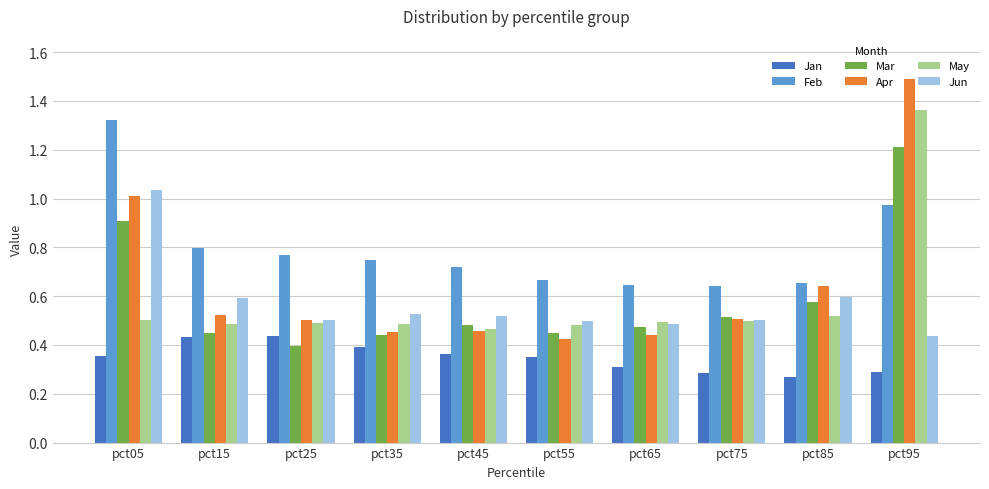

How many bars are there in total?

60